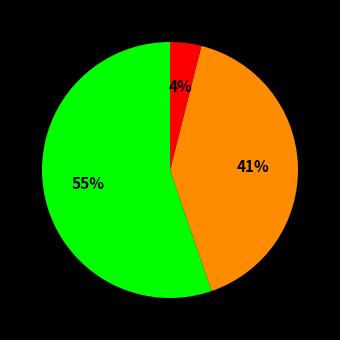

Count the number of slices in the pie.

3